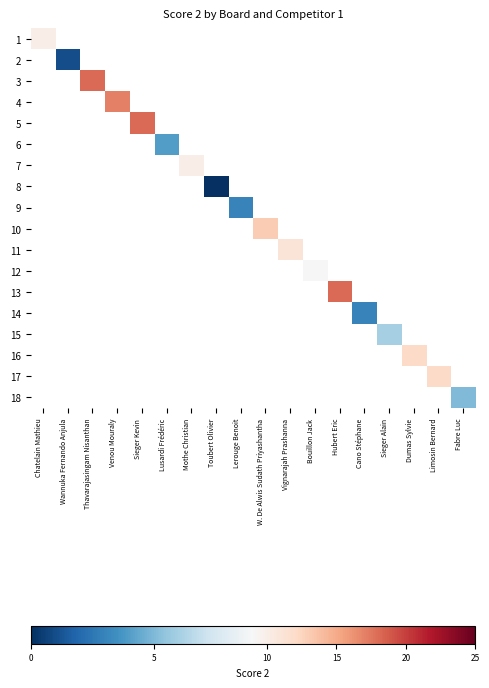

How many categories are shown in the chart?

18